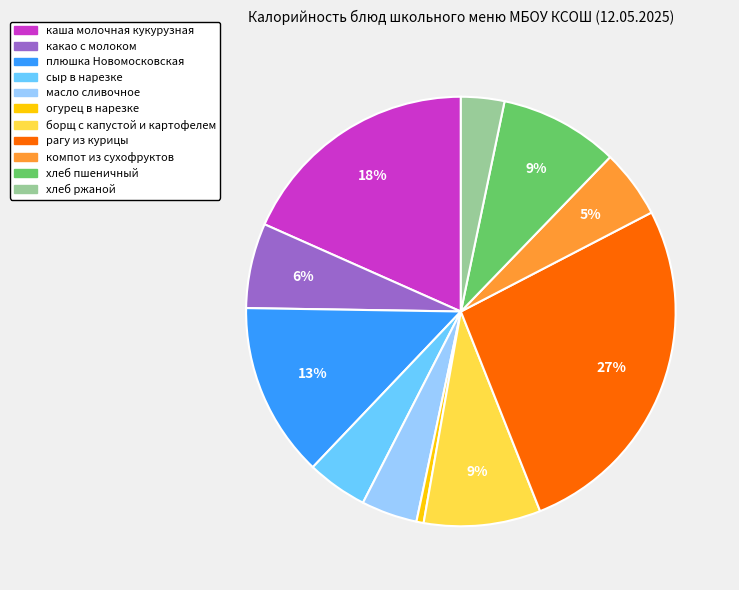

Which has a higher value, каша молочная кукурузная or масло сливочное?

каша молочная кукурузная